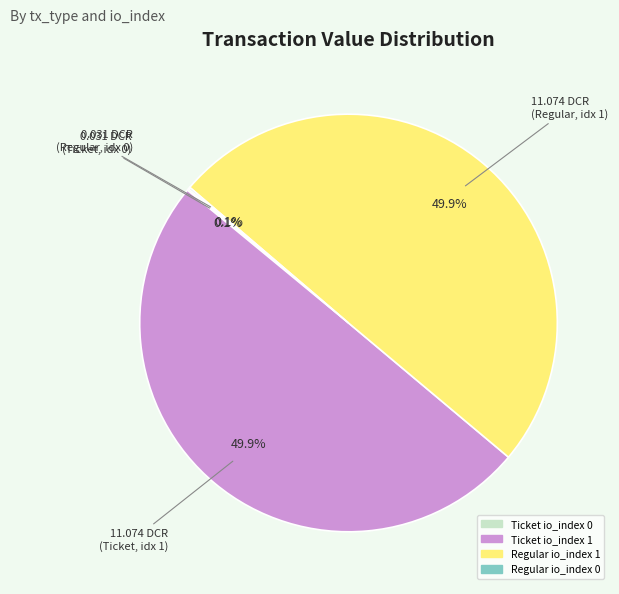

True or false: Ticket io_index 1 accounts for 63% of the total.

False